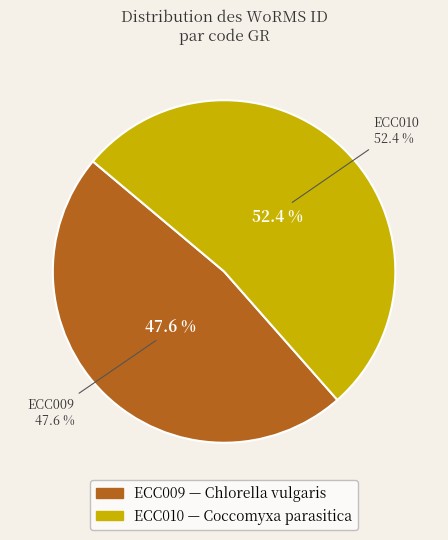

Is it true that ECC010 is 52% of the pie?

True